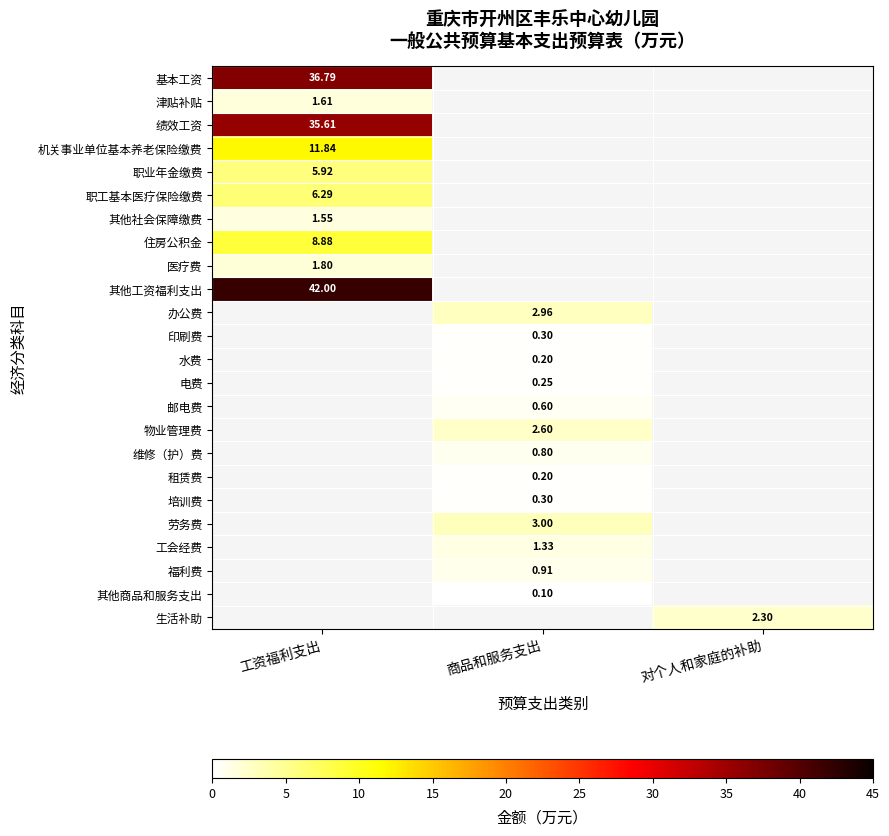

Is the value of 其他商品和服务支出 at 商品和服务支出 greater than the value of 职业年金缴费 at 工资福利支出?

No